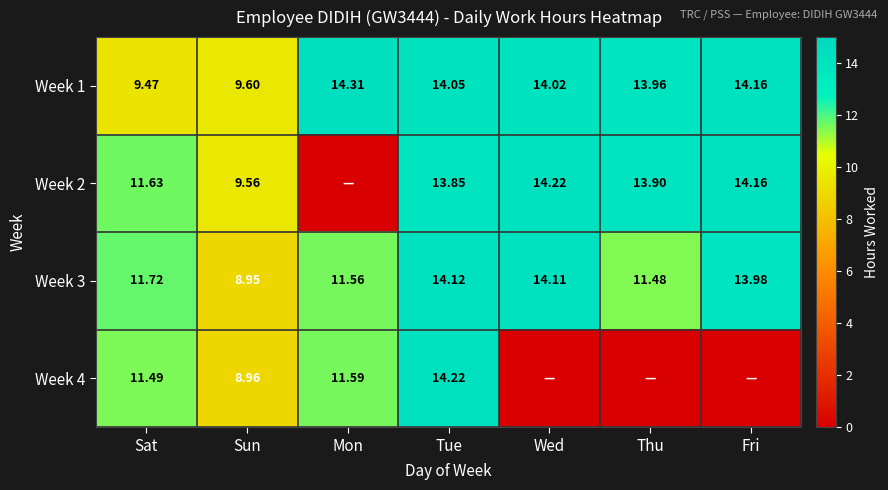

How many series are shown in this chart?

4